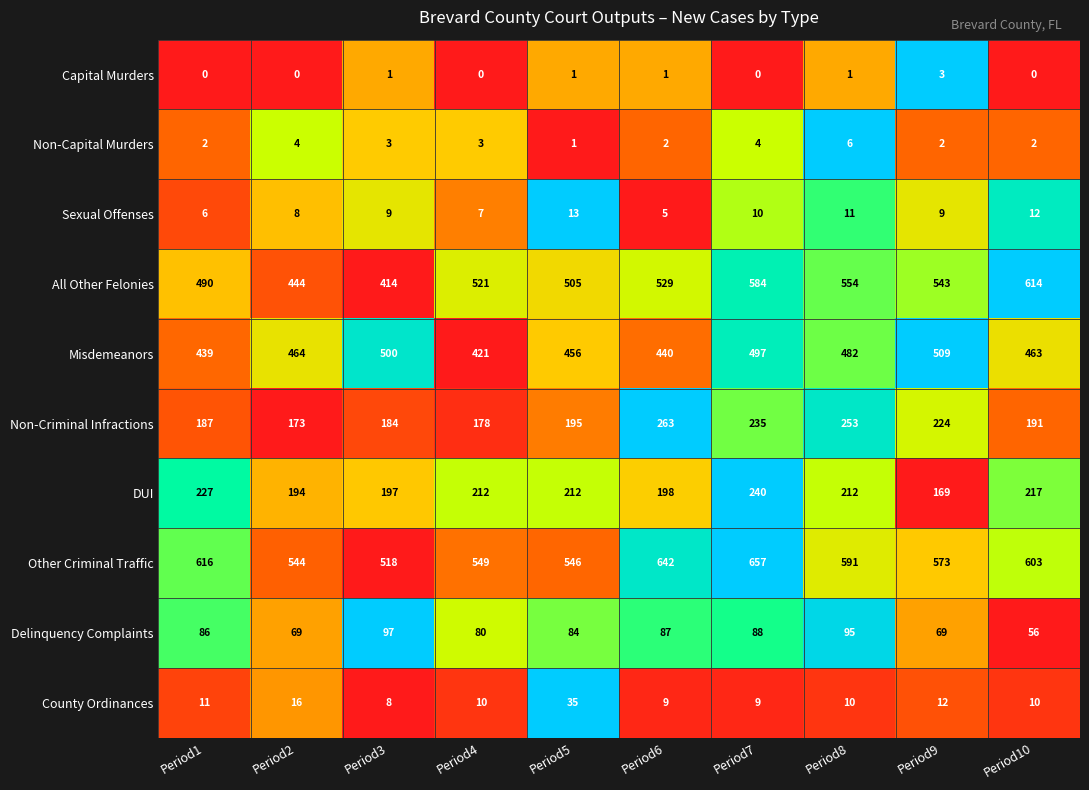

List the labels in order of Misdemeanors value, smallest first.

Period4, Period1, Period6, Period5, Period10, Period2, Period8, Period7, Period3, Period9